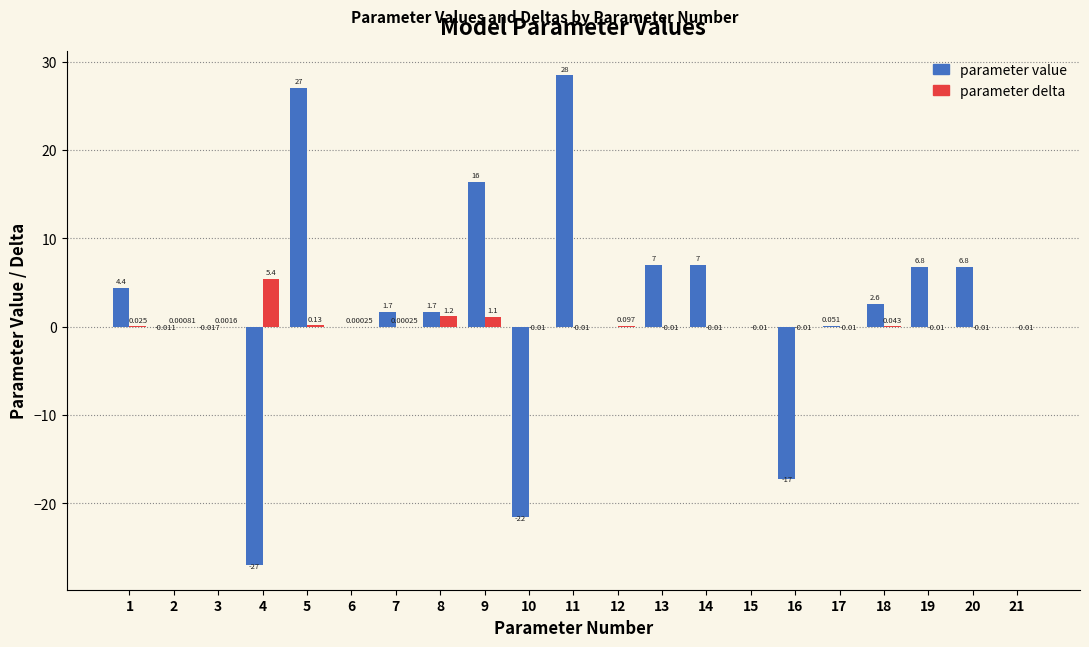

Is the value of parameter value at 14 greater than the value of parameter delta at 11?

Yes